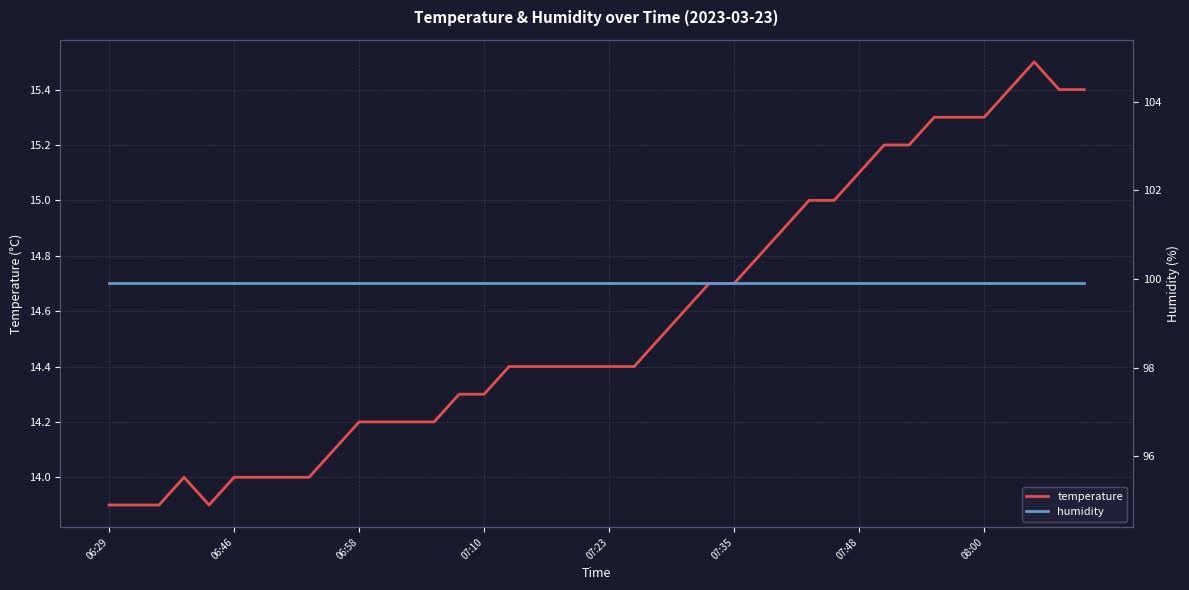

Is this an area chart (filled region under the line)?

No